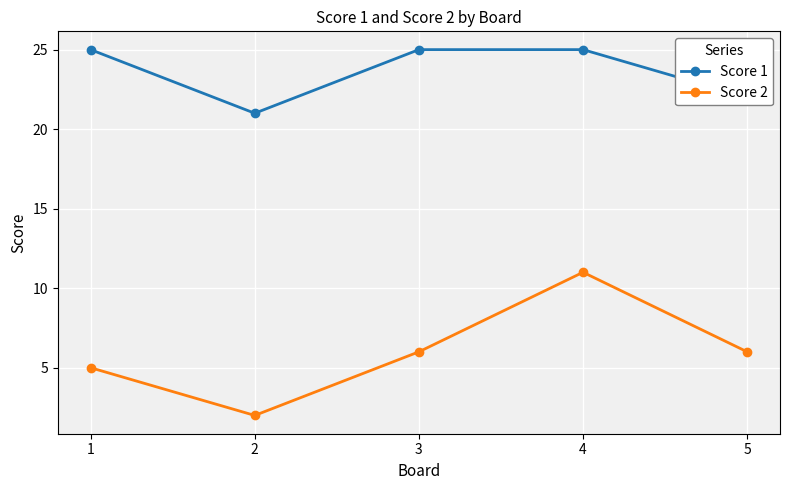

How many interior local valleys does the Score 1 series have?

1